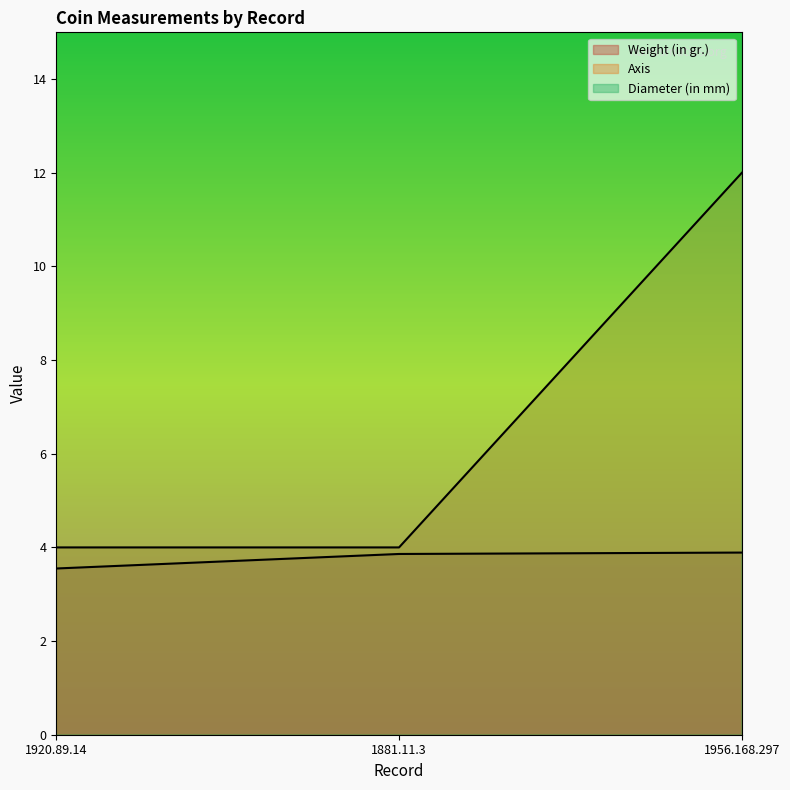

Count the Diameter (in mm) values in the range 26 to 28.

3